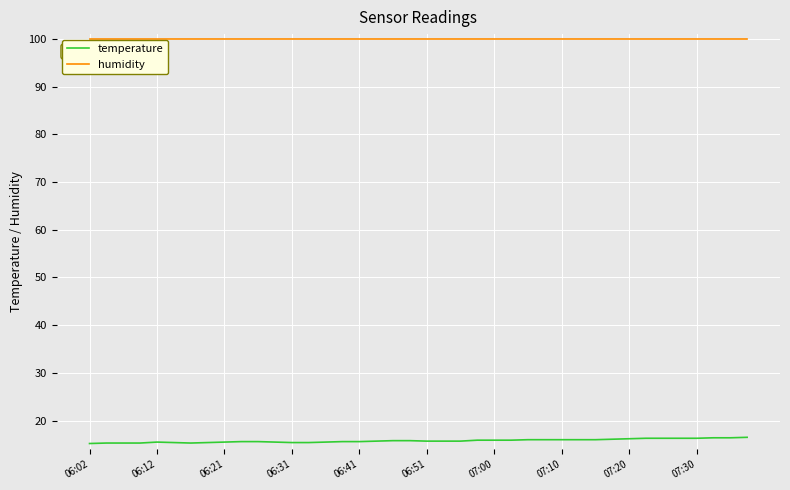

Which series has the largest total across all categories?

humidity